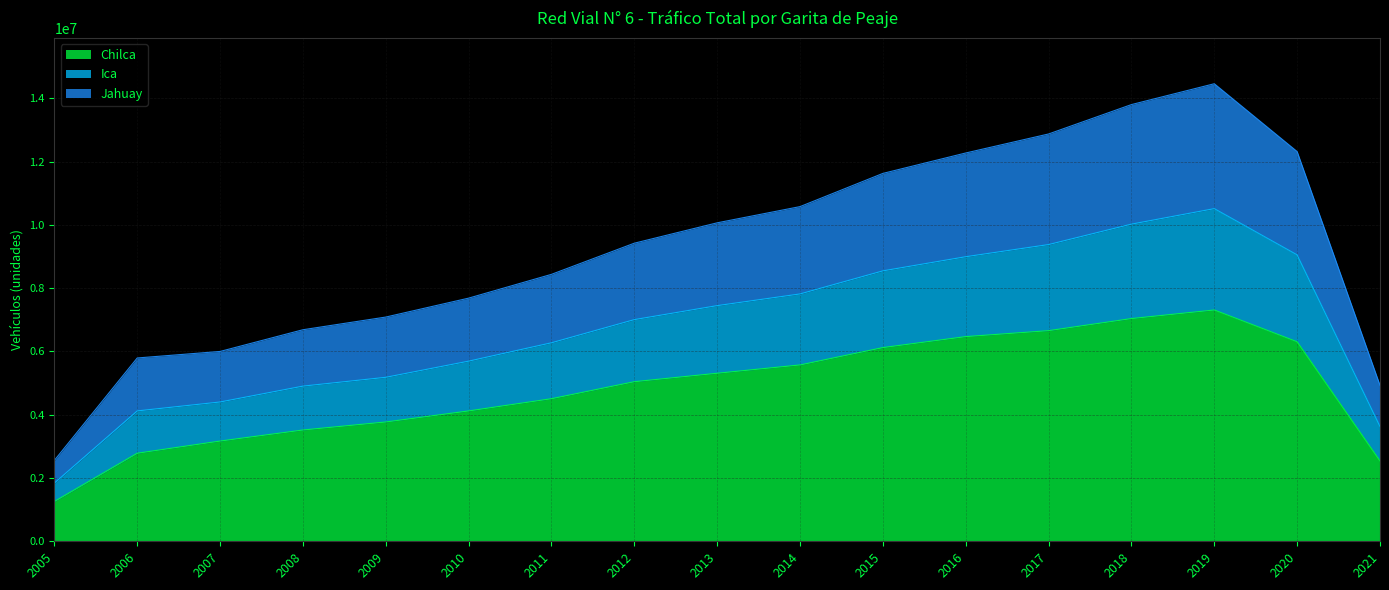

Read the Chilca value at 2005, to the nearest 100.

1258700